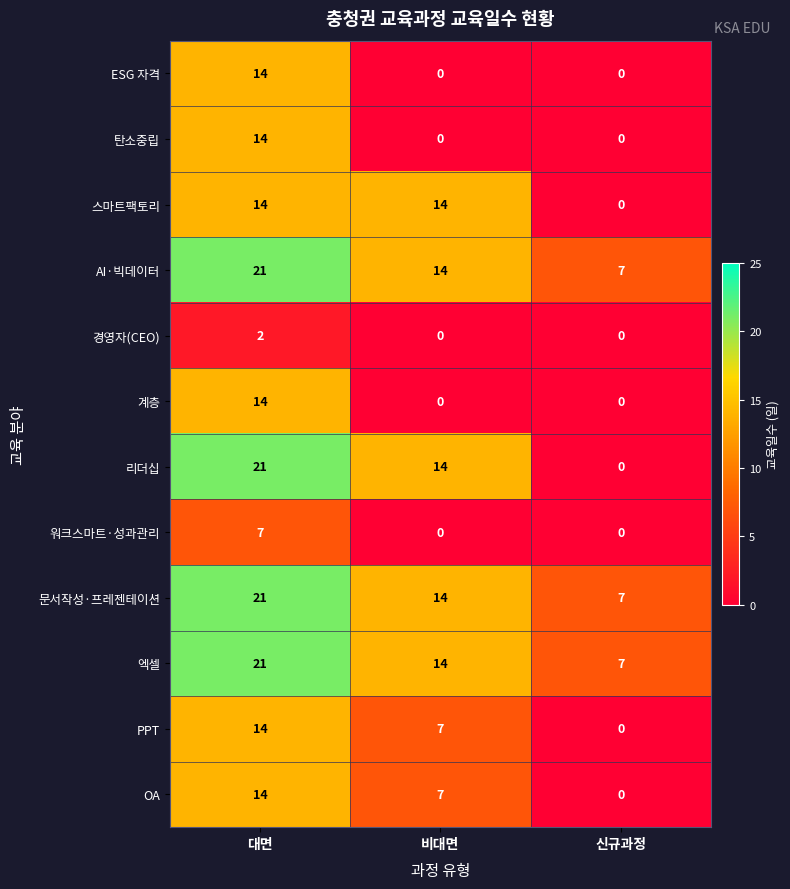

Is it true that AI·빅데이터 equals 6 at 대면?

False